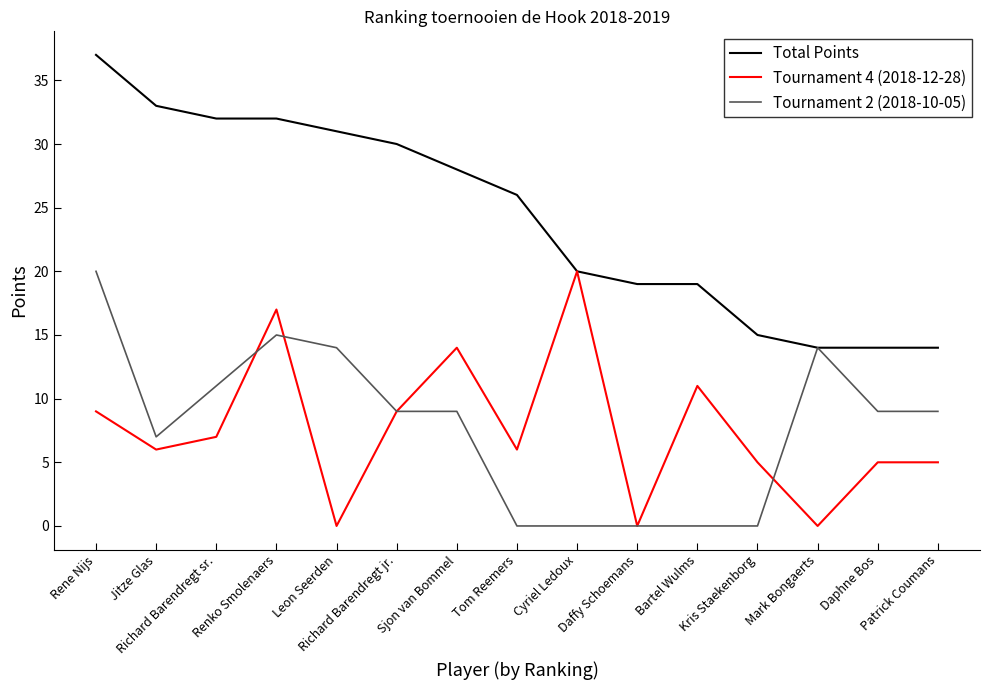

What is the label of the 12th point from the left?

Kris Staekenborg